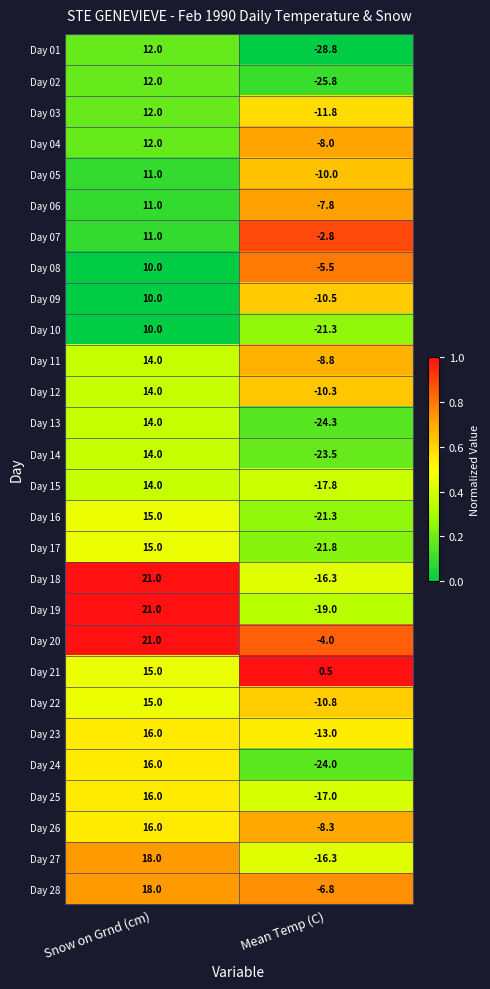

At which category is the sum across all series the highest?

Snow on Grnd (cm)